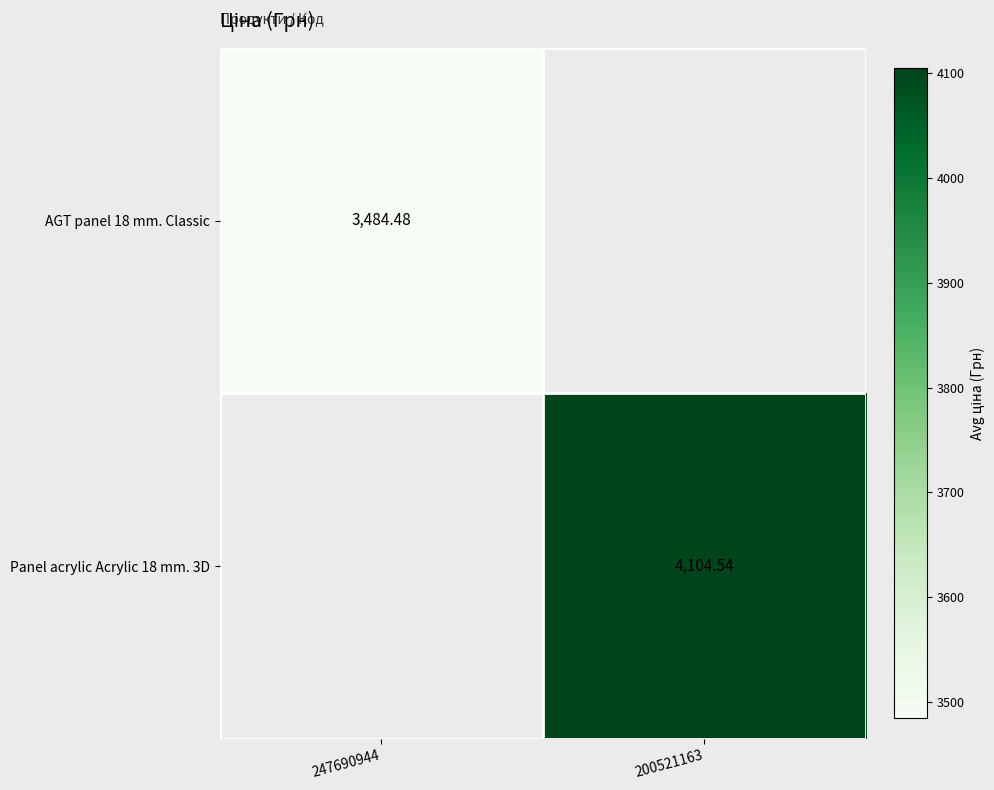

What is the sum of all AGT panel 18 mm. Classic values?

3484.5